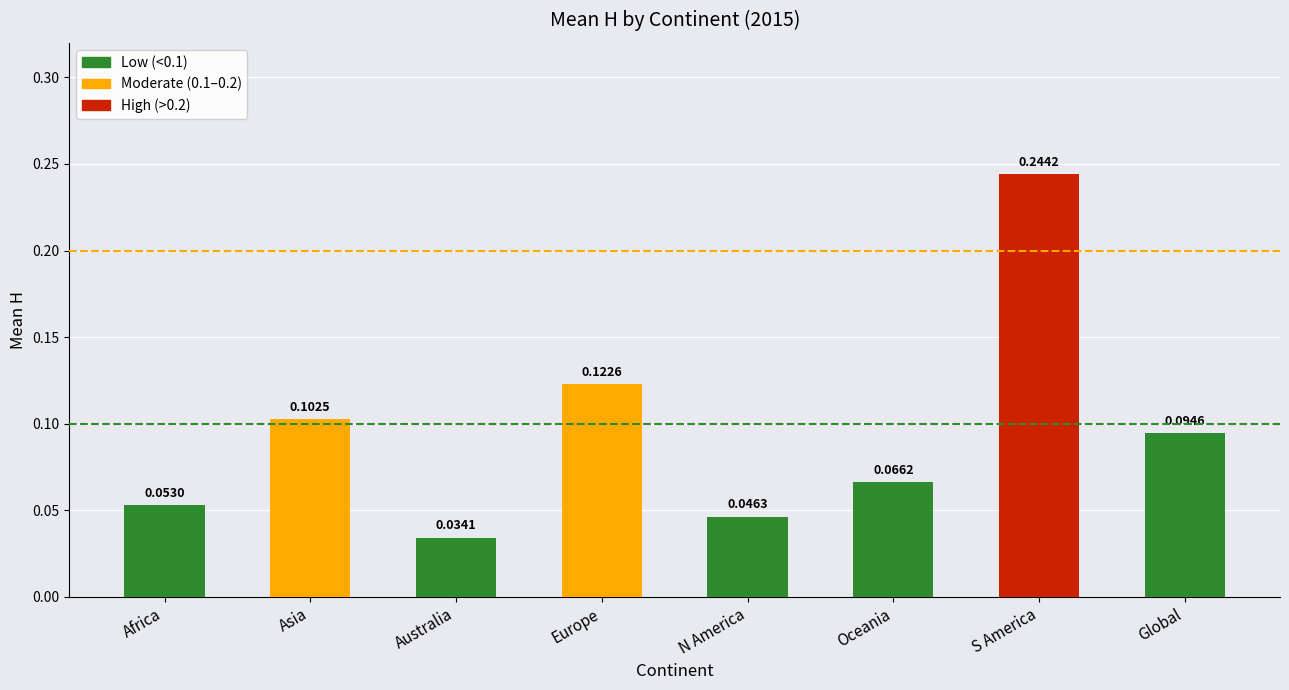

Which category has the lowest value across all series?

Australia